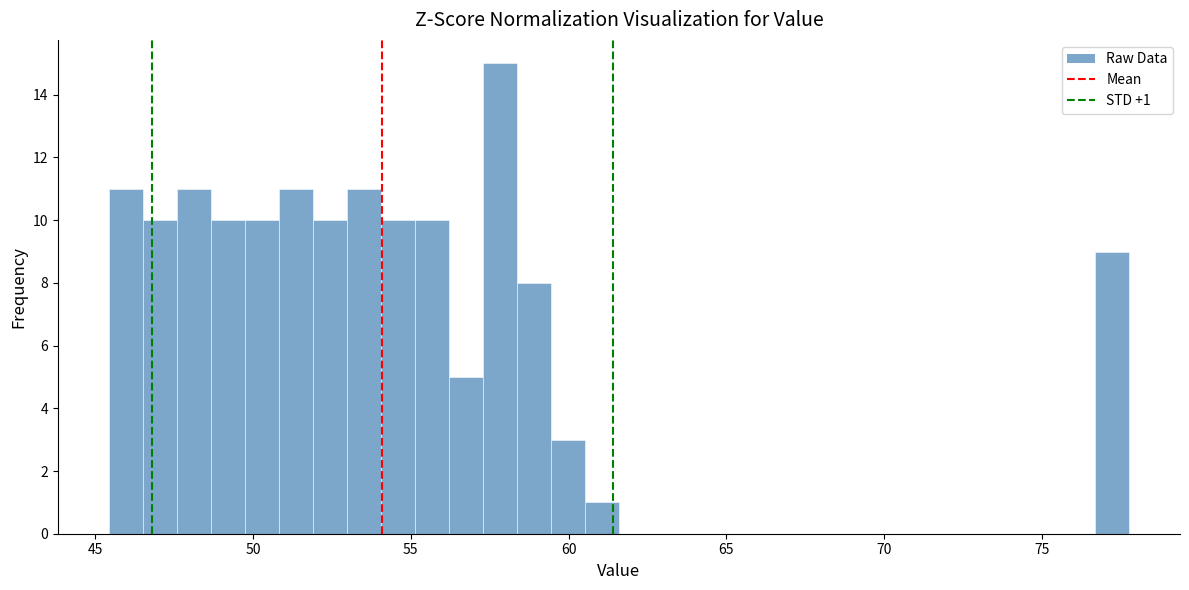

Around what value on the x-axis is the tallest bar? Give the approximate position of its centre, as read against the axis.

58.0